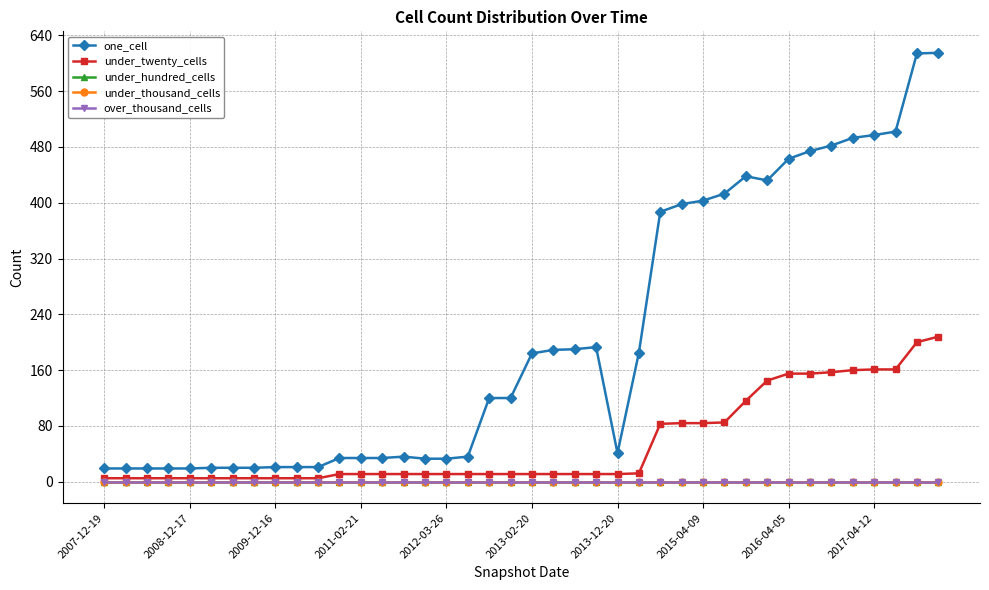

Does the chart have visible grid lines?

Yes